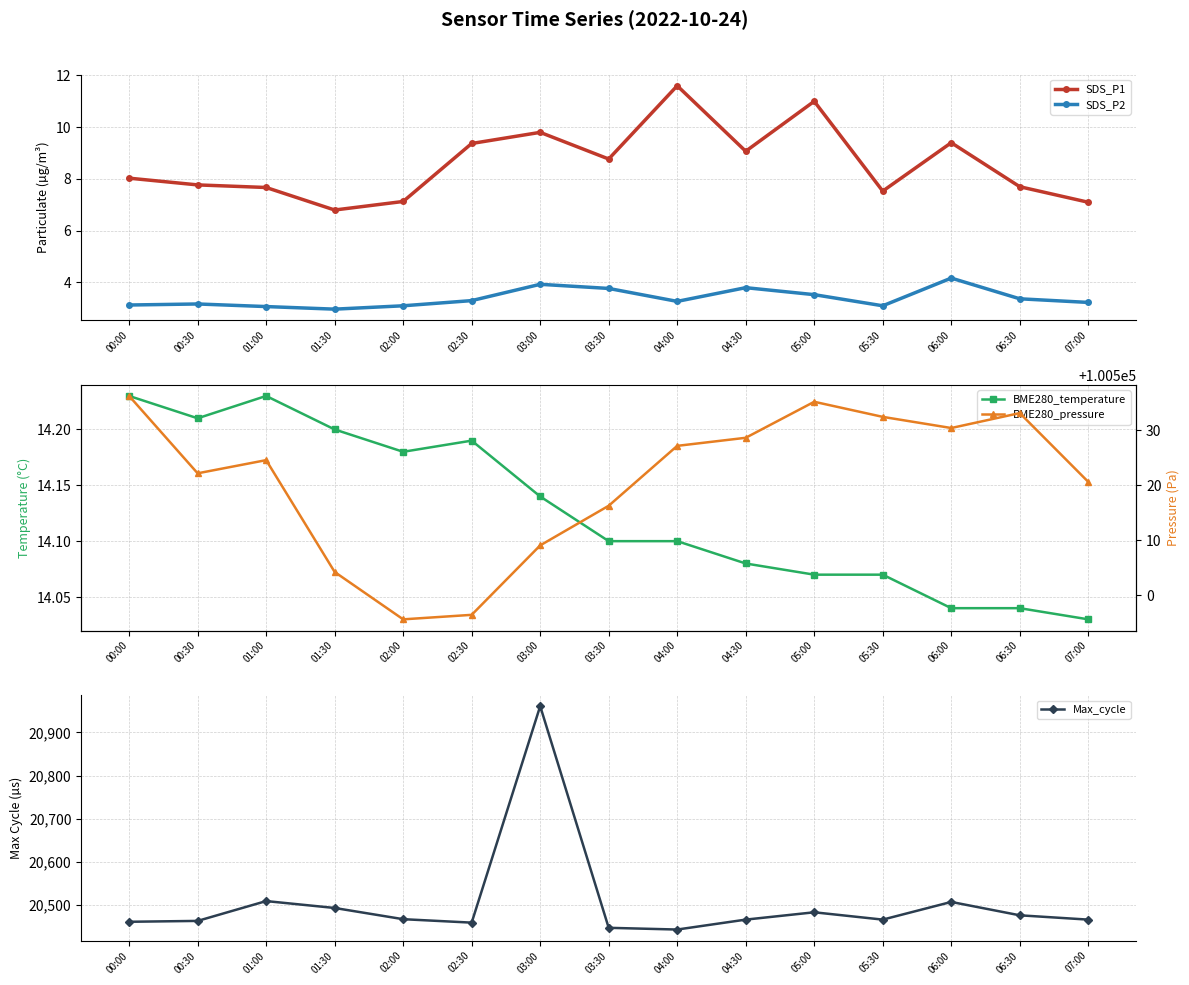

How many interior local peaks does the Max_cycle series have?

4